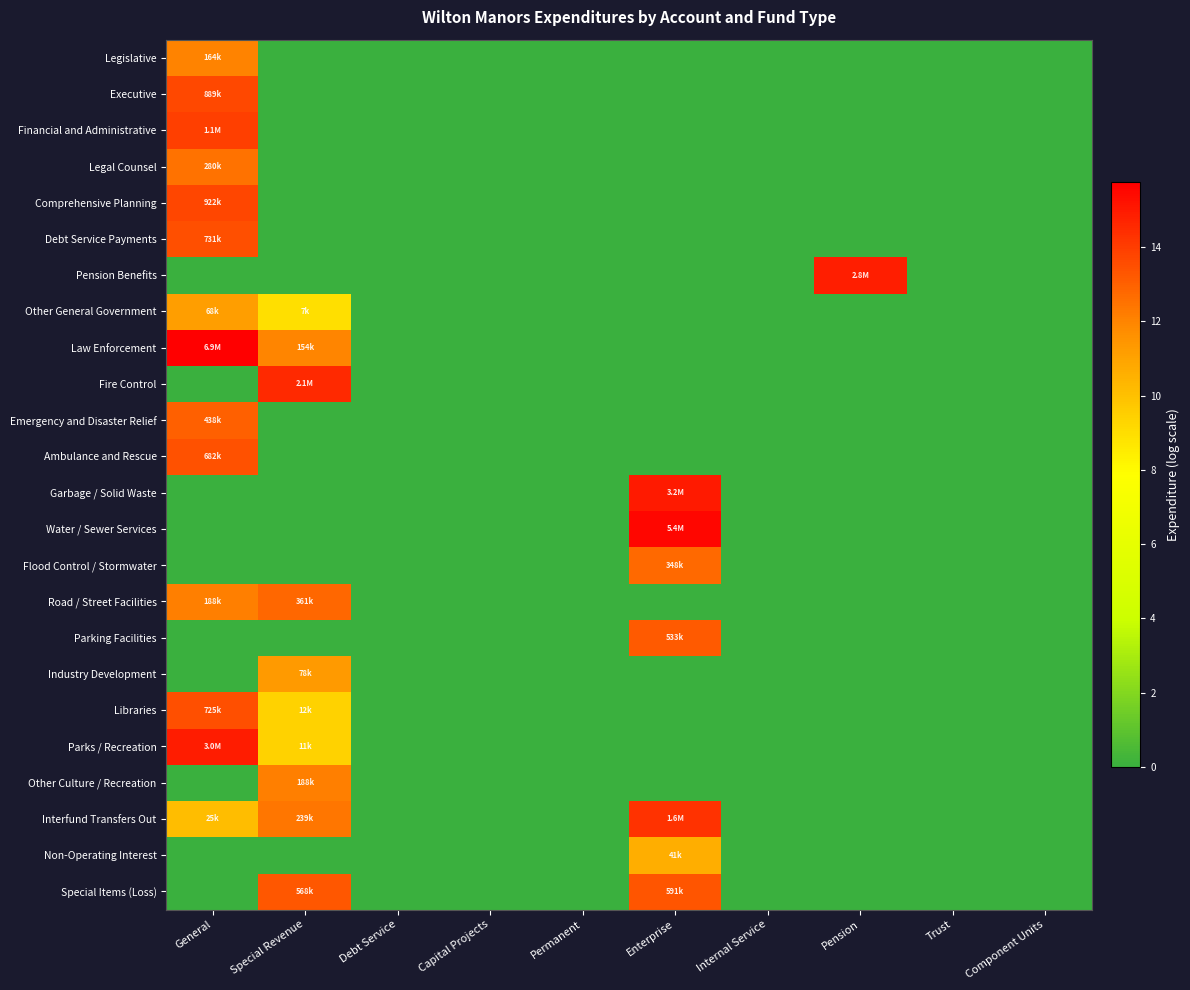

Rank the series by their maximum value, from highest to lowest.

Law Enforcement, Water / Sewer Services, Garbage / Solid Waste, Parks / Recreation, Pension Benefits, Fire Control, Interfund Transfers Out, Financial and Administrative, Comprehensive Planning, Executive, Debt Service Payments, Libraries, Ambulance and Rescue, Special Items (Loss), Parking Facilities, Emergency and Disaster Relief, Road / Street Facilities, Flood Control / Stormwater, Legal Counsel, Other Culture / Recreation, Legislative, Industry Development, Other General Government, Non-Operating Interest